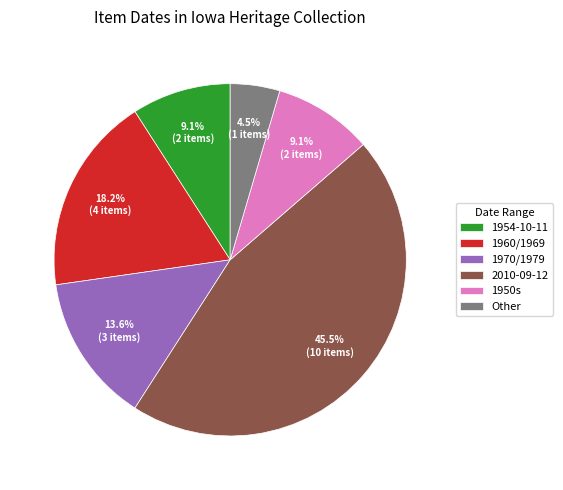

Which slice is the largest?

2010-09-12